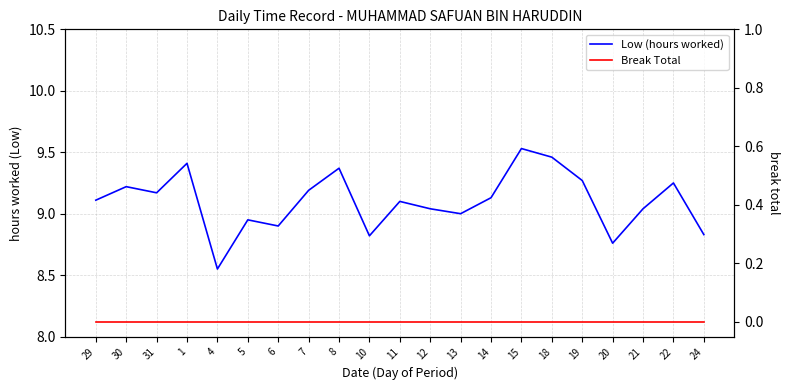

List the labels in order of Break Total value, largest first.

29, 30, 31, 1, 4, 5, 6, 7, 8, 10, 11, 12, 13, 14, 15, 18, 19, 20, 21, 22, 24